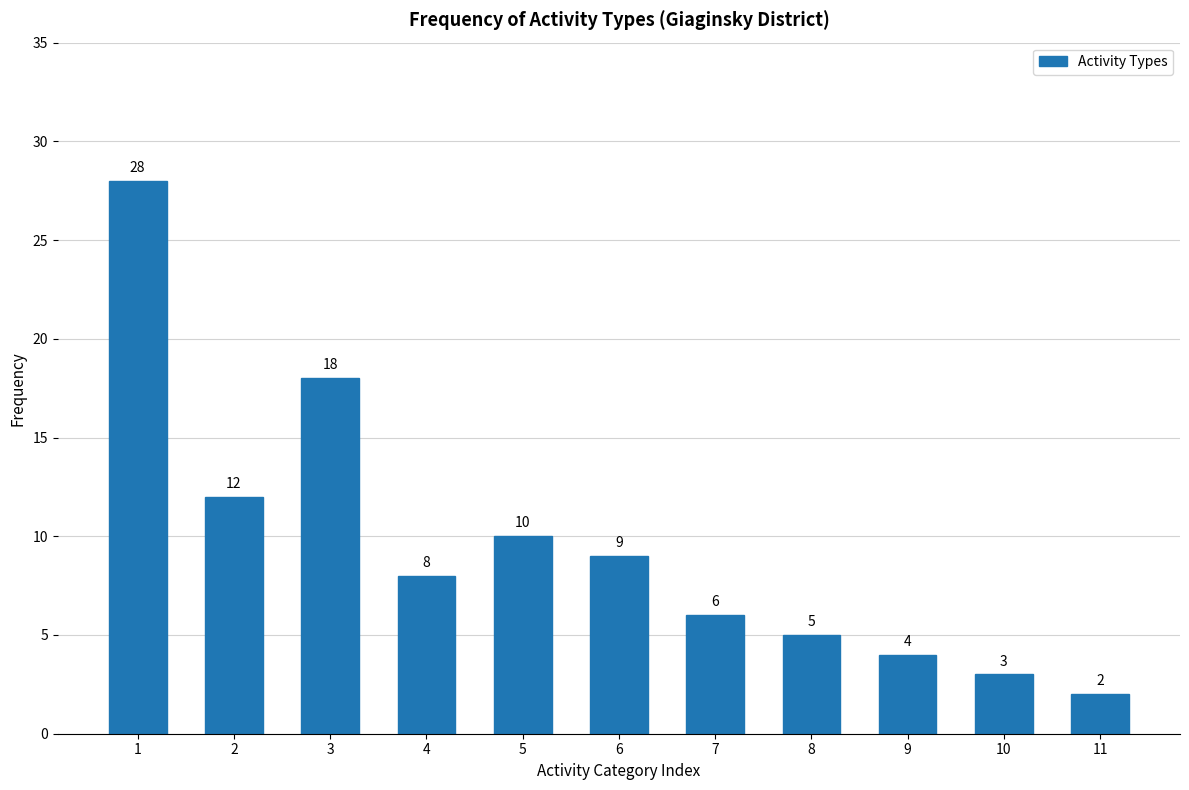

Reading left to right, extract all data points from this chart.

28	12	18	8	10	9	6	5	4	3	2